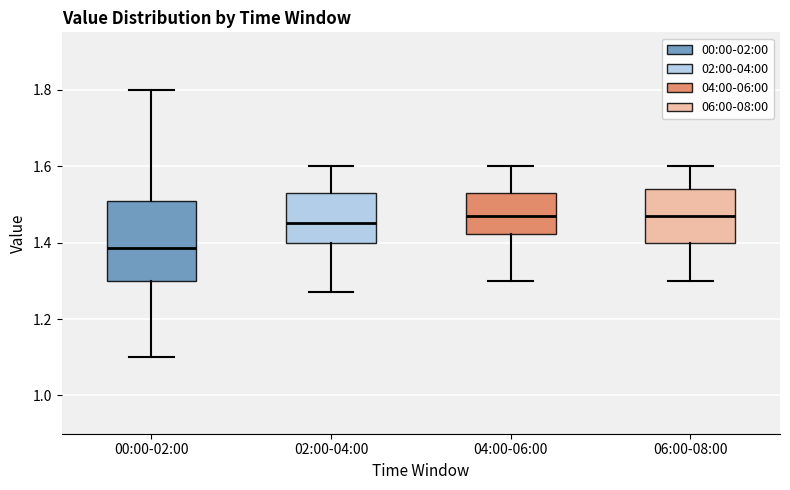

Where is the upper edge of the box for 04:00-06:00 on the y-axis? The values are not printed on the chart, so give them approximately, as read against the axis.

1.54